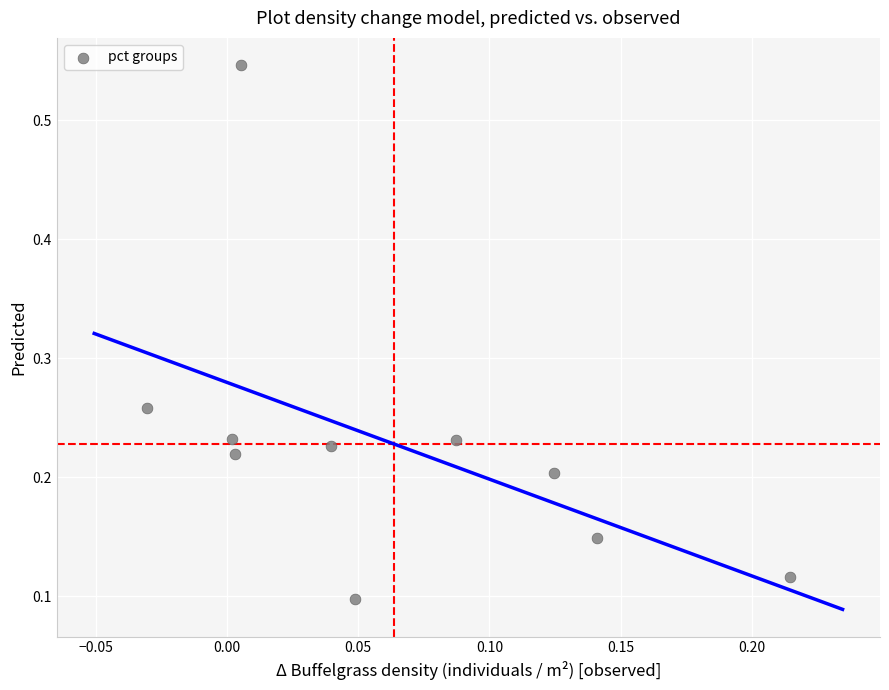

What is the range of Y values (max minus min)?

0.4